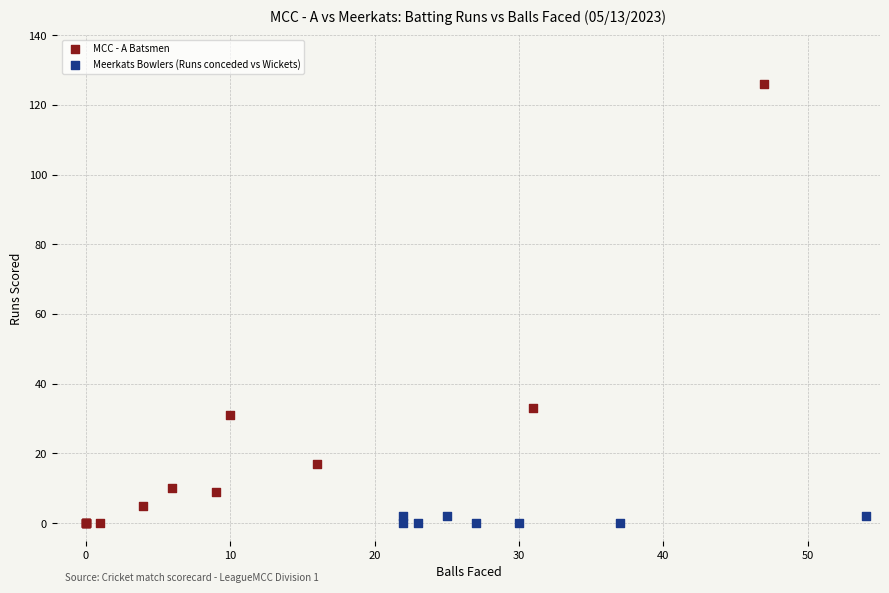

Which series has the widest spread of Y values?

MCC - A Batsmen